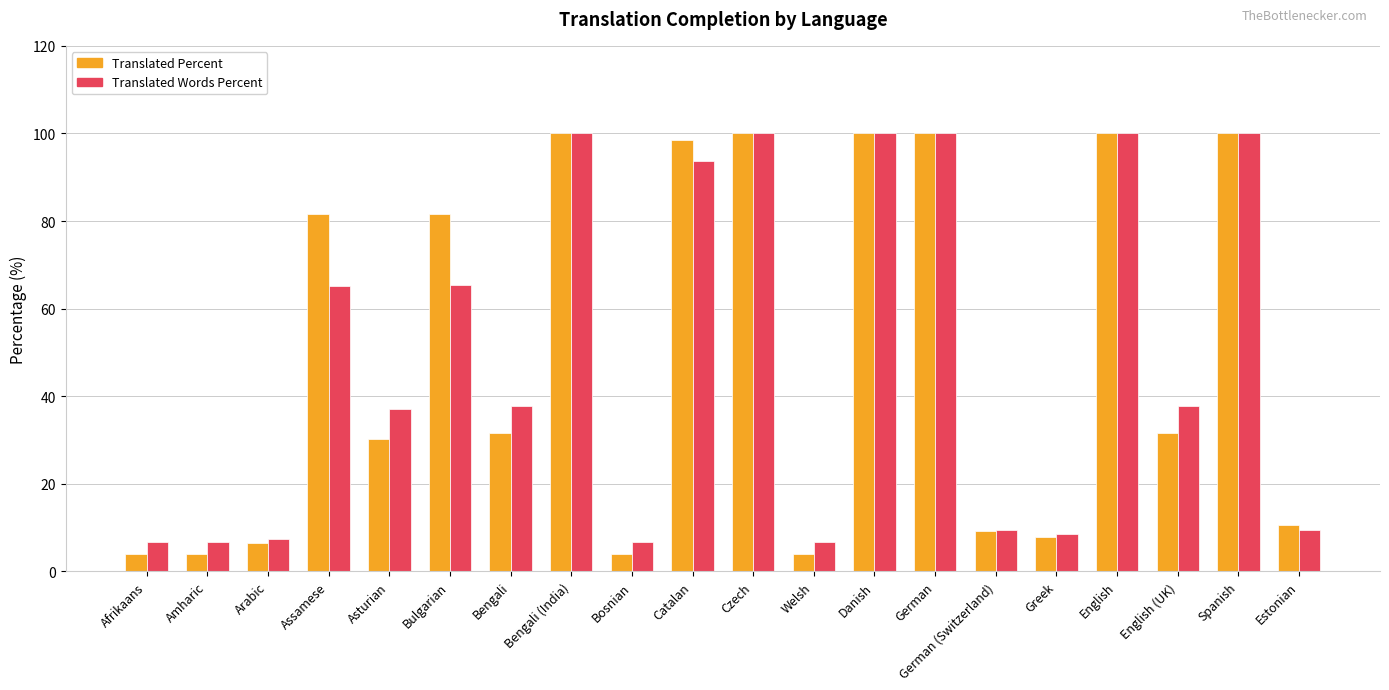

Which series has the largest range (max minus min)?

Translated Percent